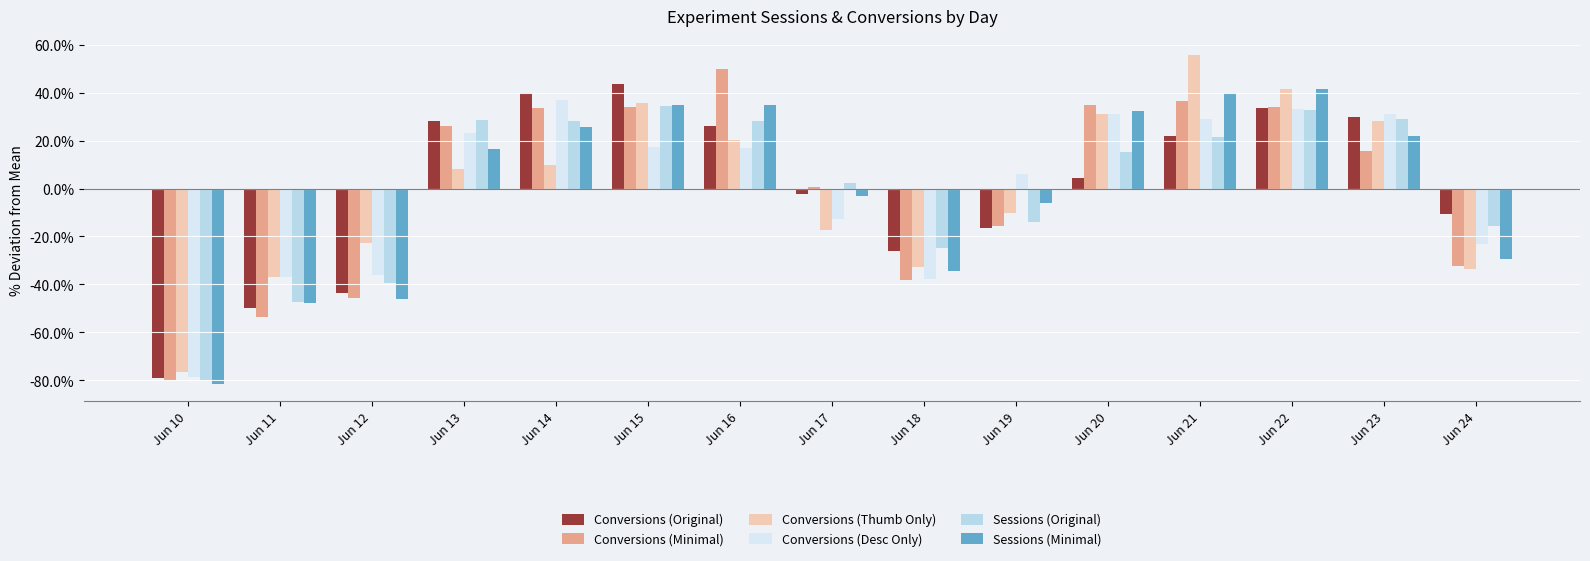

How many positive values does the Conversions (Thumb Only) series have?

8